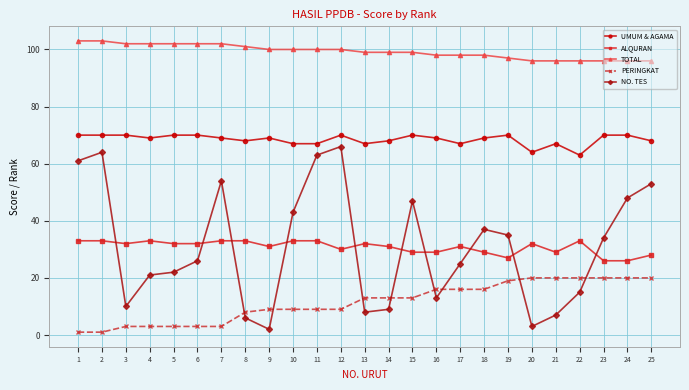

What is the maximum value for NO. TES?

66